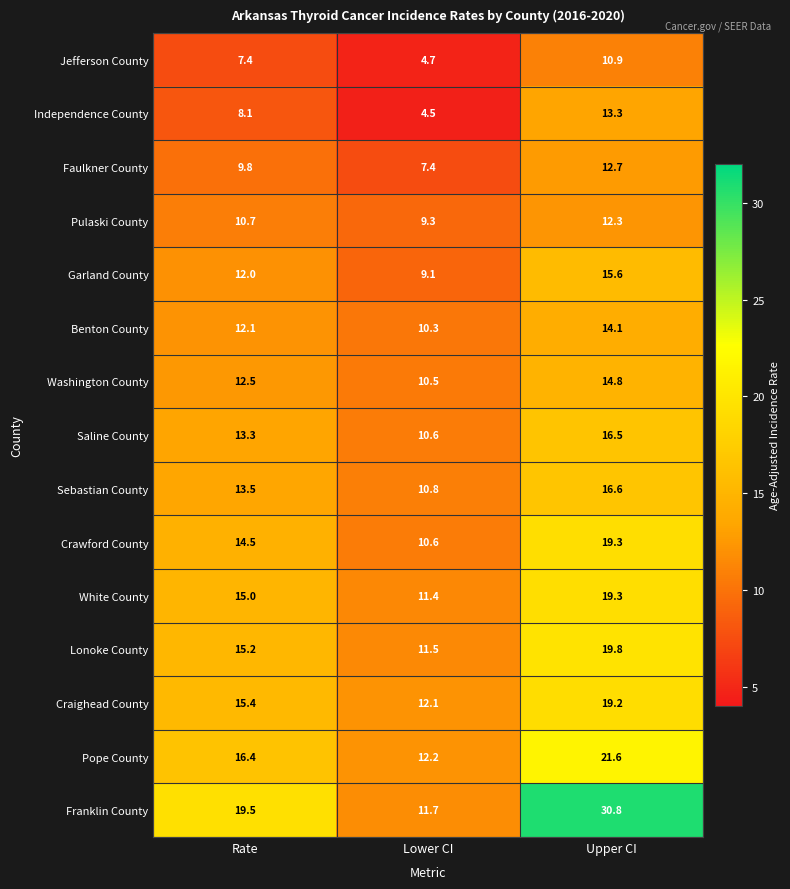

Is it true that Pulaski County equals 3.9 at Rate?

False